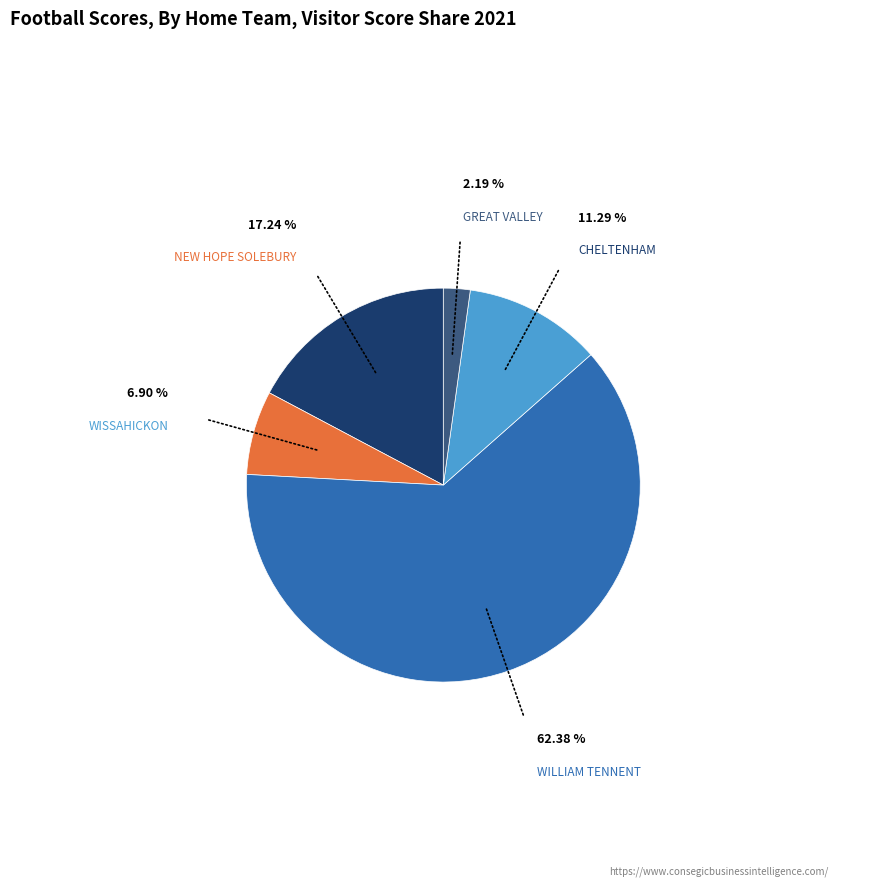

Which slice is the smallest?

GREAT VALLEY